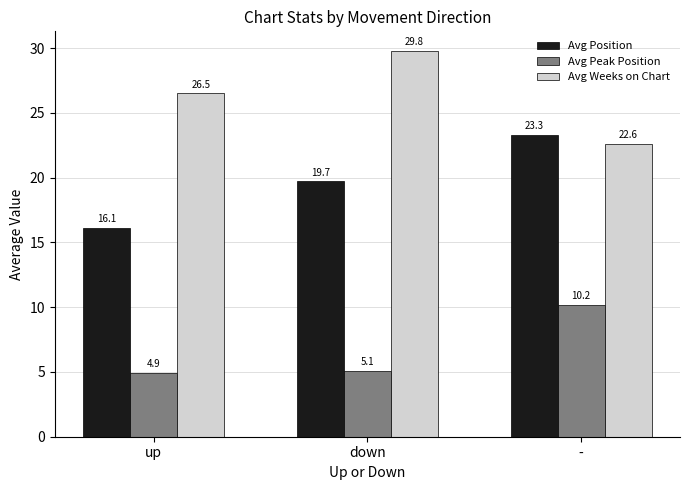

Reading left to right, what are all the values shown in this chart?

Avg Position: up=16.1	down=19.7	-=23.3
Avg Peak Position: up=4.9	down=5.1	-=10.2
Avg Weeks on Chart: up=26.5	down=29.8	-=22.6